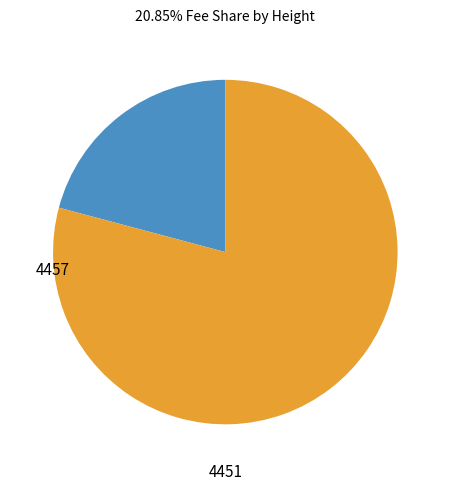

Is there any slice that represents more than half of the pie?

Yes